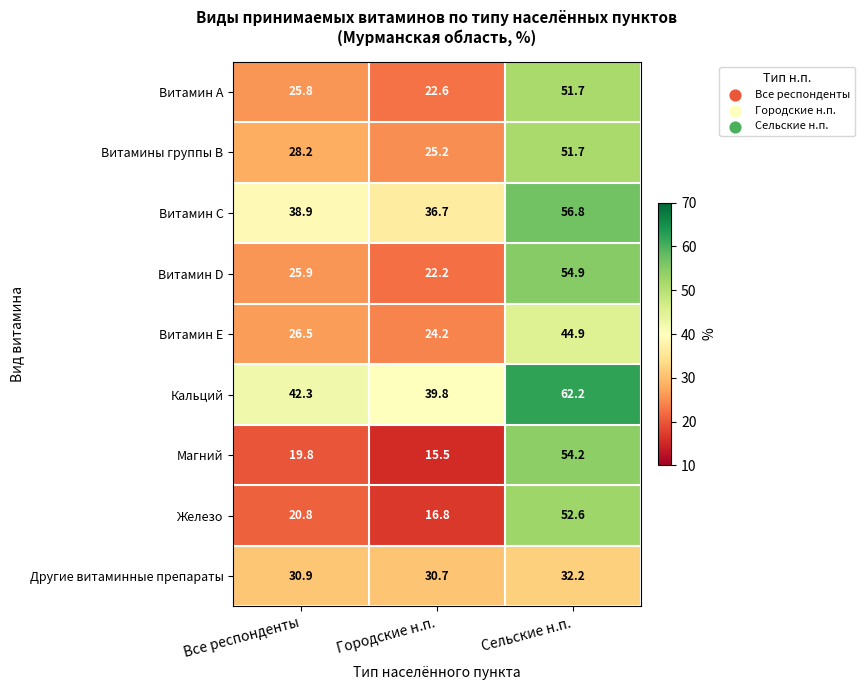

What is the lowest value of the Другие витаминные препараты series?

30.7